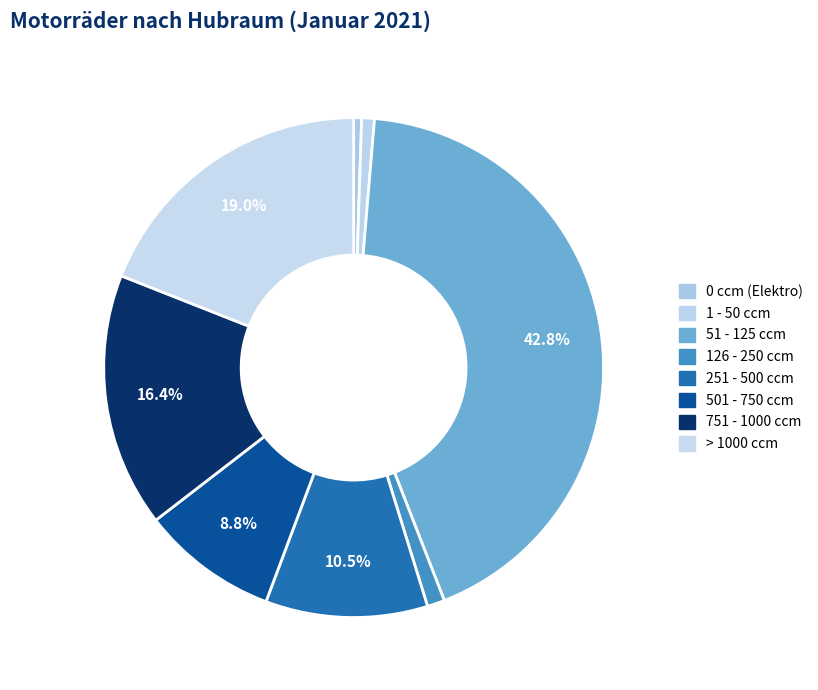

Count the number of slices in the pie.

8